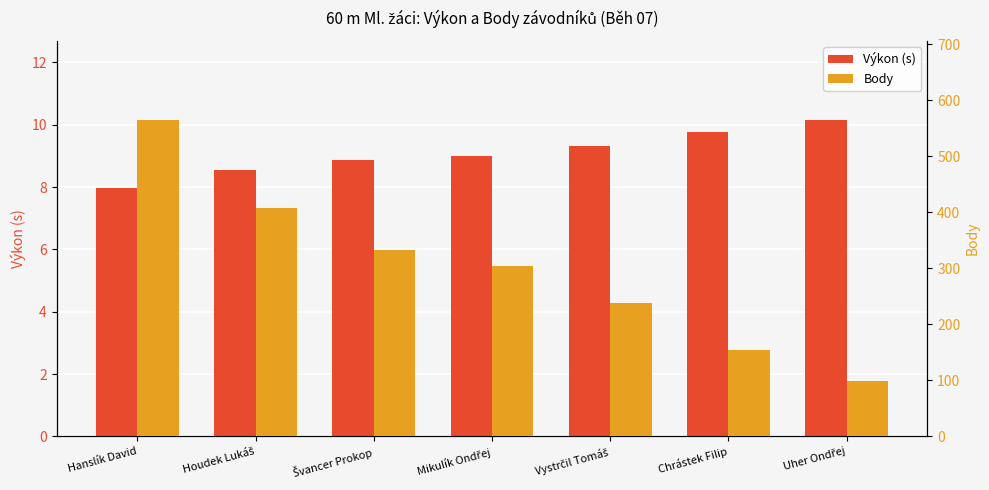

Are the bars grouped side by side (vs. stacked)?

Yes